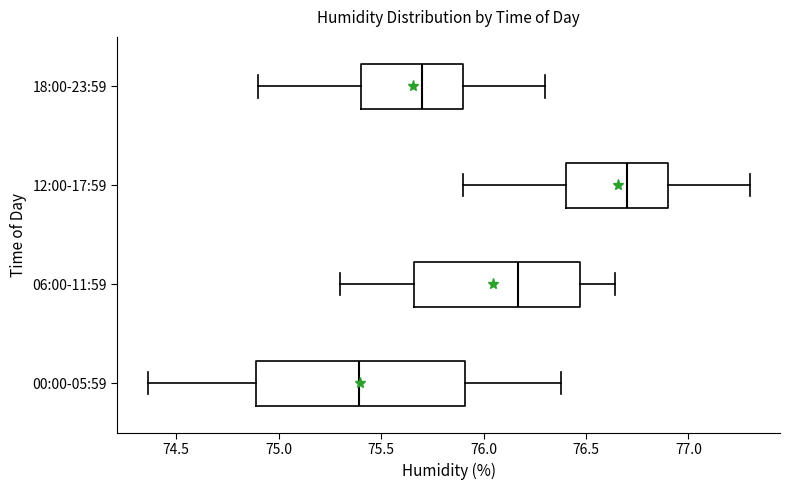

Comparing the boxes themselves (not the whiskers), which one is the widest?

00:00-05:59